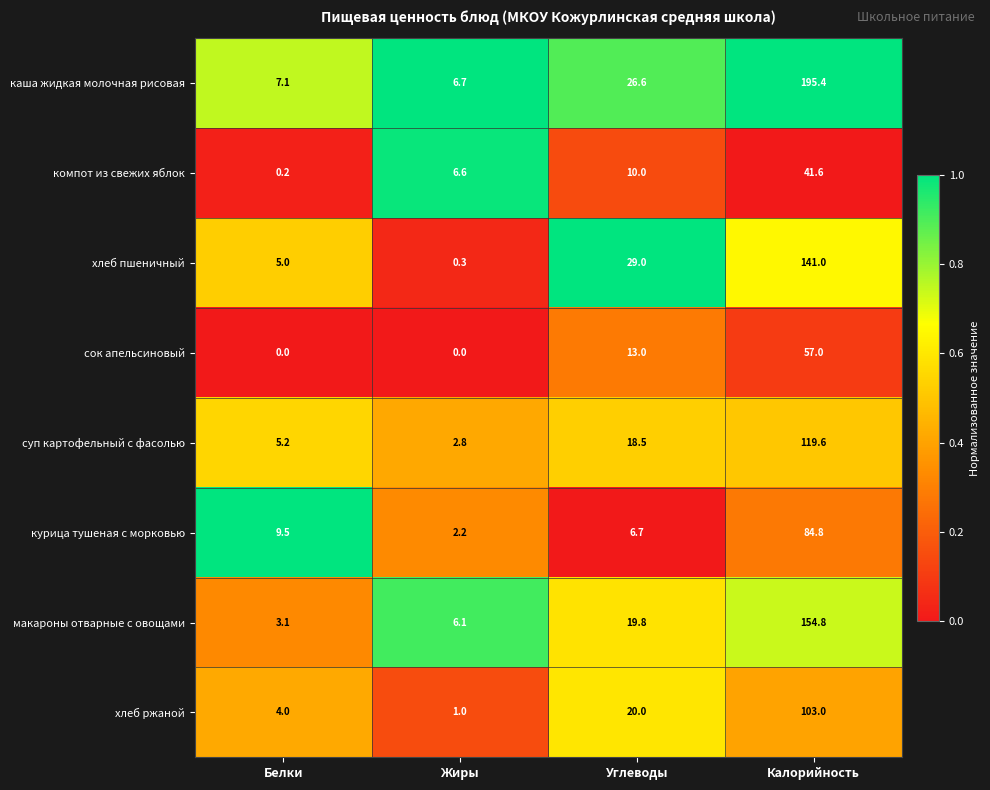

Is it true that суп картофельный с фасолью equals 18.5 at Углеводы?

True